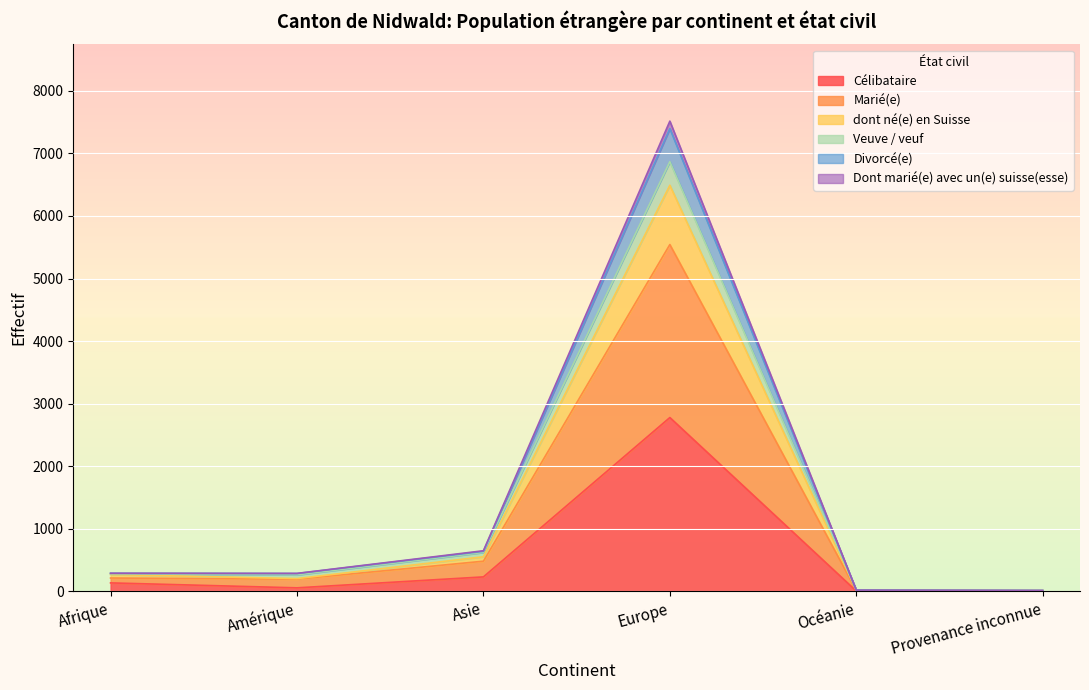

The Divorcé(e) series shows 7397 at Europe. True or false?

True